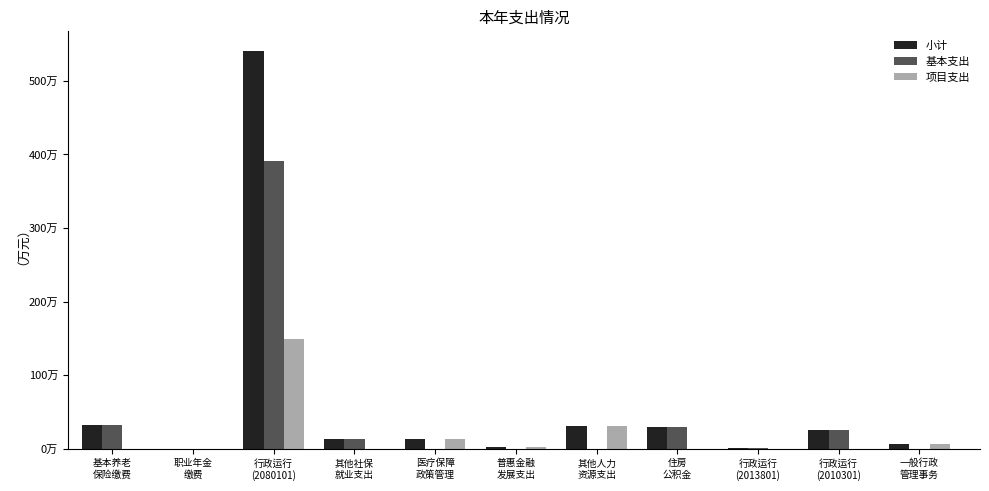

What are all the series names shown in the legend?

小计, 基本支出, 项目支出